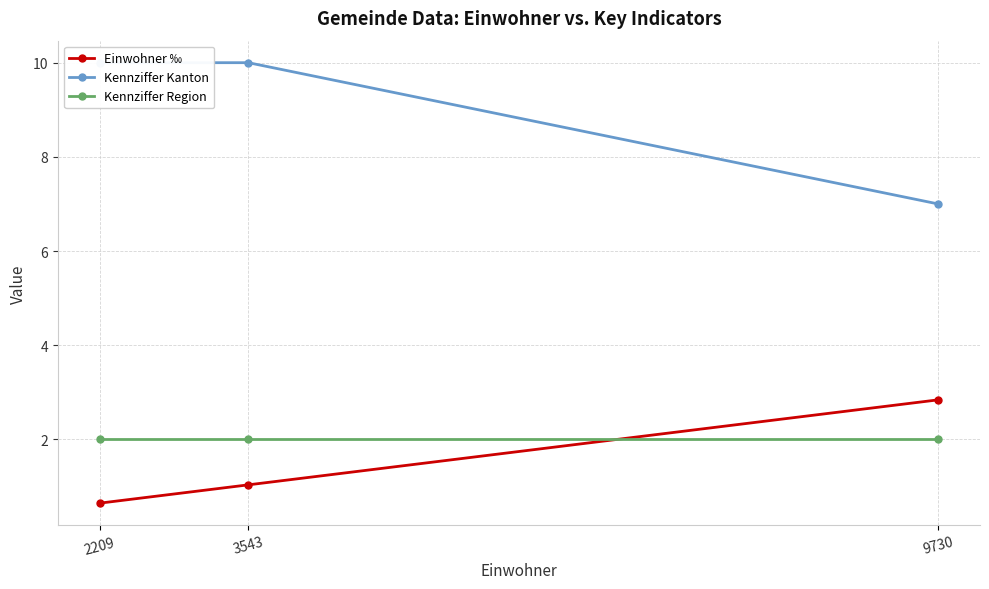

Which category has the lowest value in the Kennziffer Kanton series?

9730